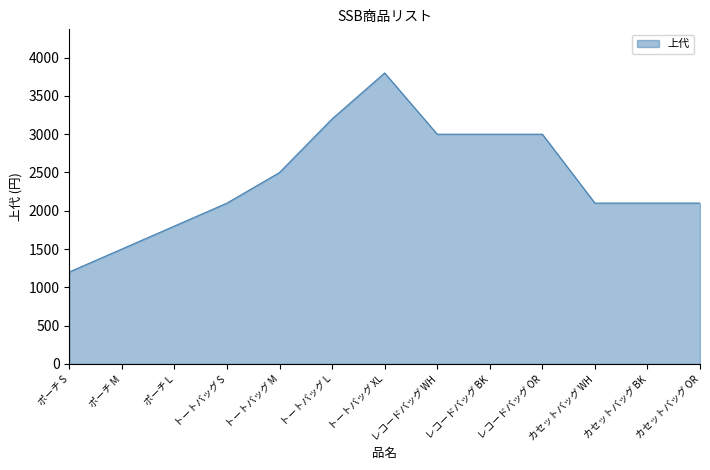

Approximately how many times larger is the value at トートバッグ M compared to トートバッグ L?

0.8